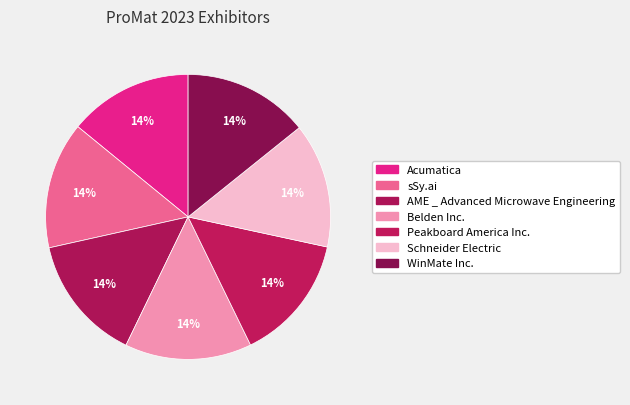

Is sSy.ai the majority of the pie?

No